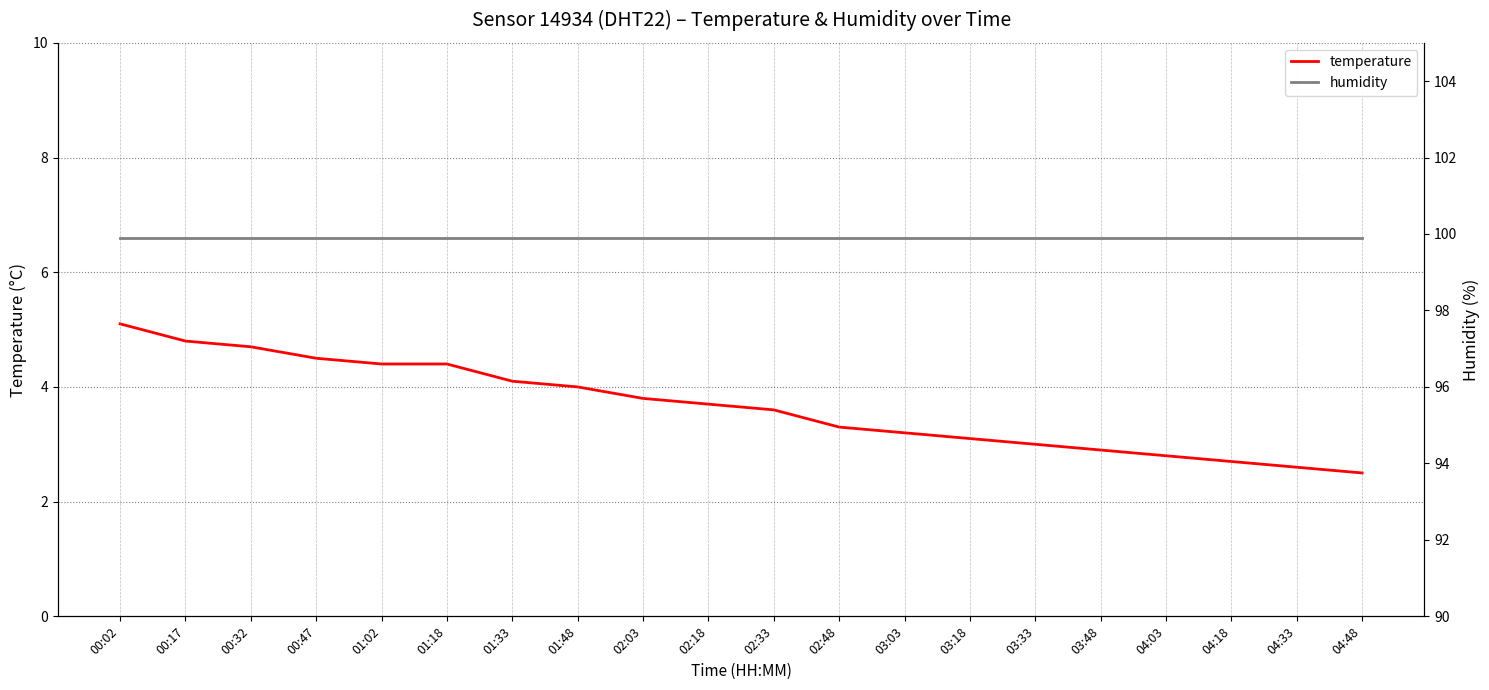

Which series has the largest total across all categories?

humidity